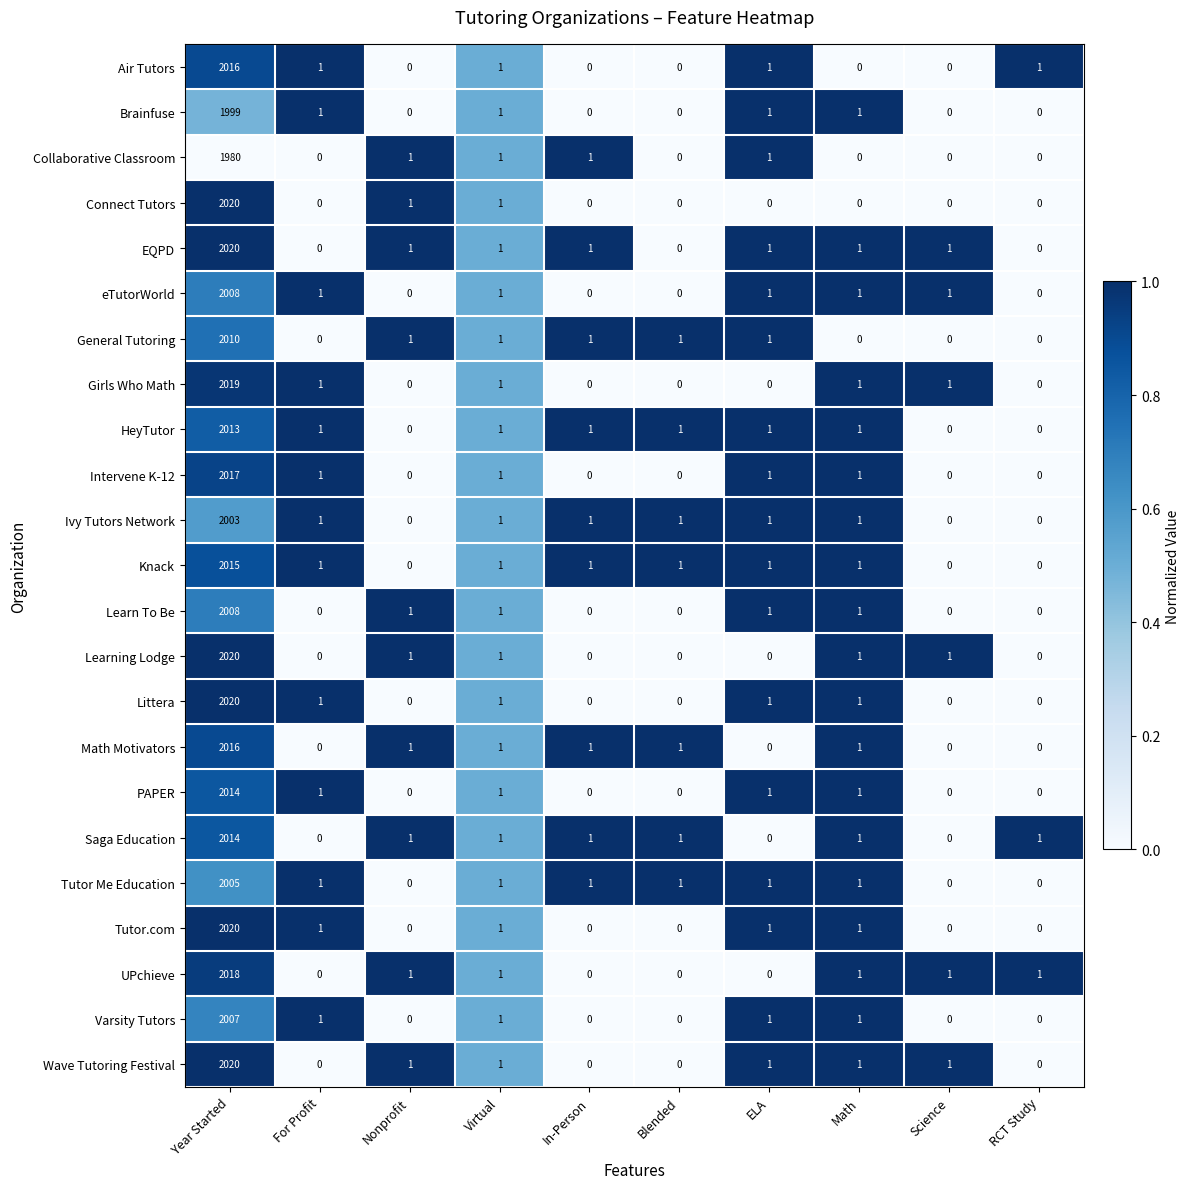

Is the value of Brainfuse at Nonprofit greater than the value of Tutor Me Education at In-Person?

No